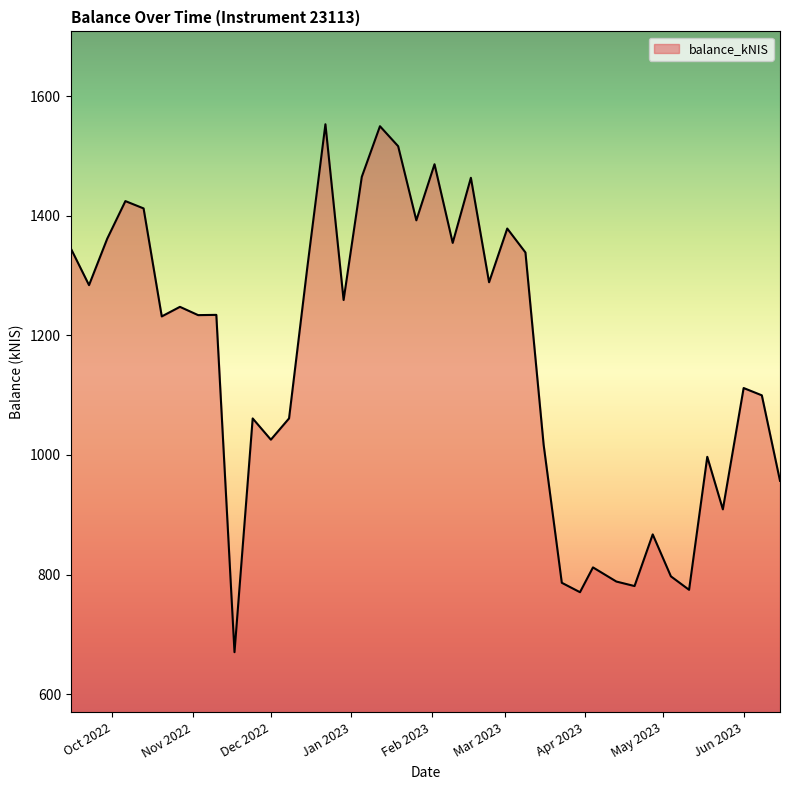

What is the difference between the maximum and minimum values?

883.0